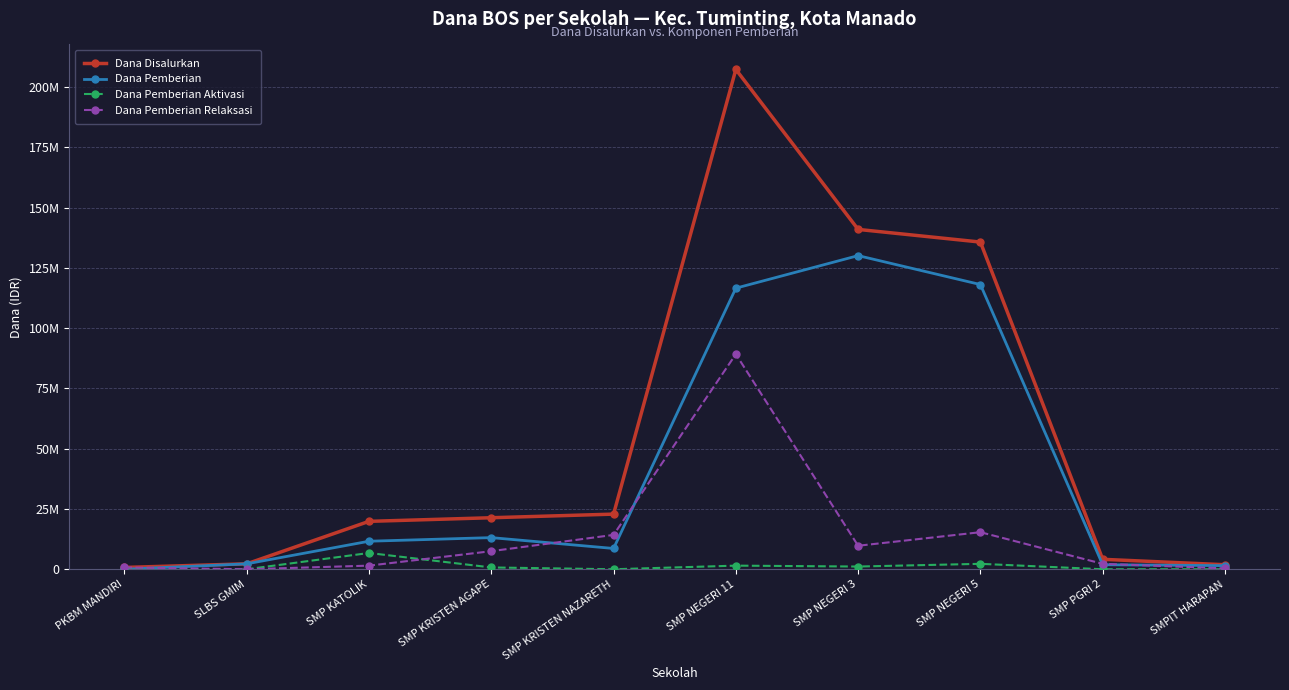

True or false: Dana Pemberian Aktivasi and Dana Pemberian intersect in this chart.

False